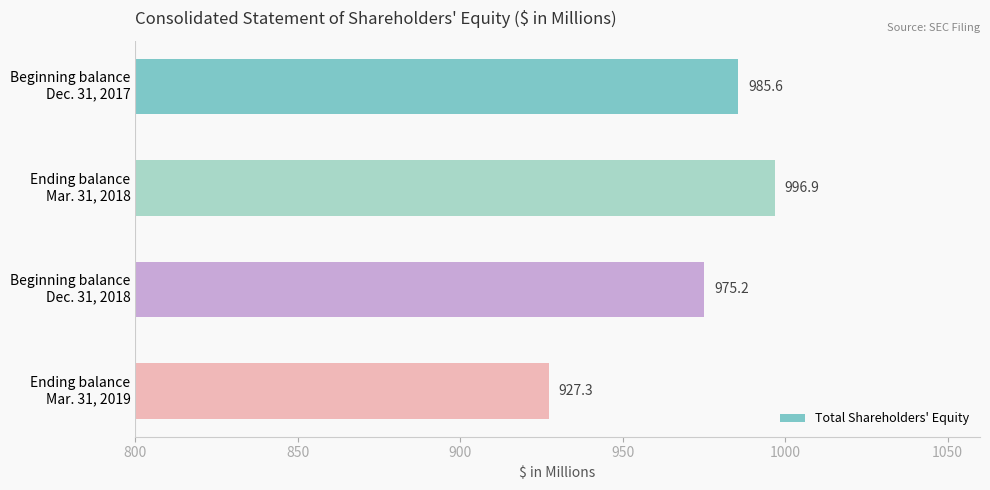

What is the minimum value shown in the chart?

927.3